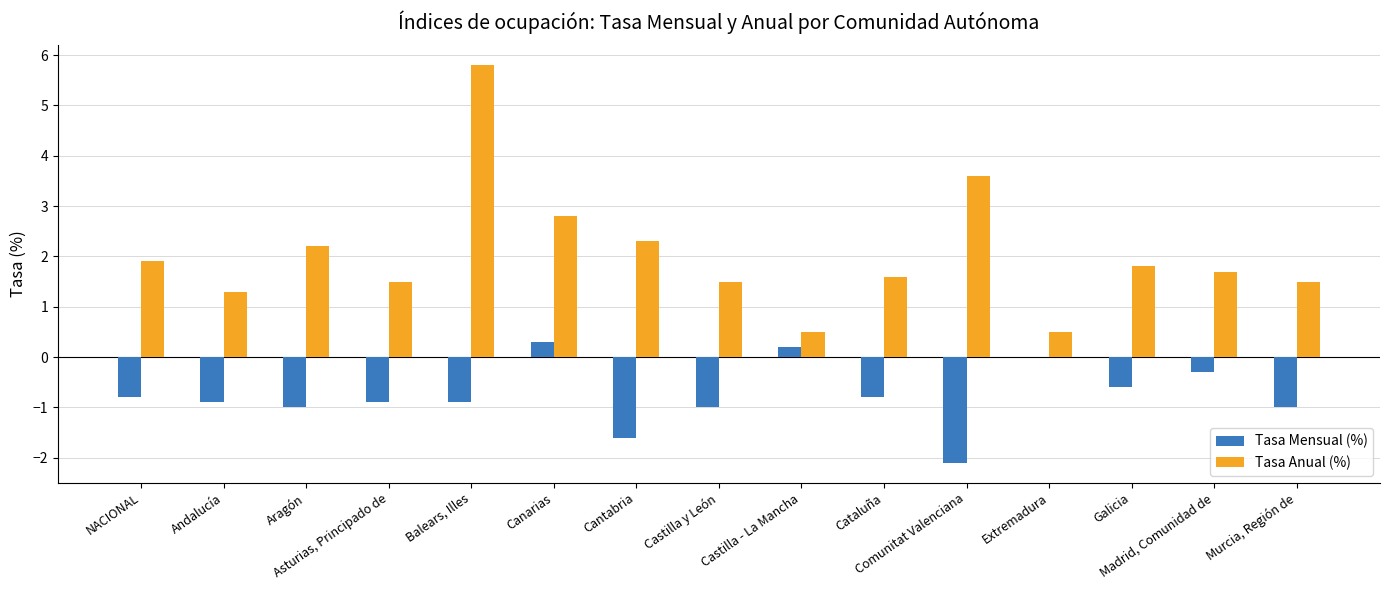

What is the sum of all Tasa Mensual (%) values?

-11.4